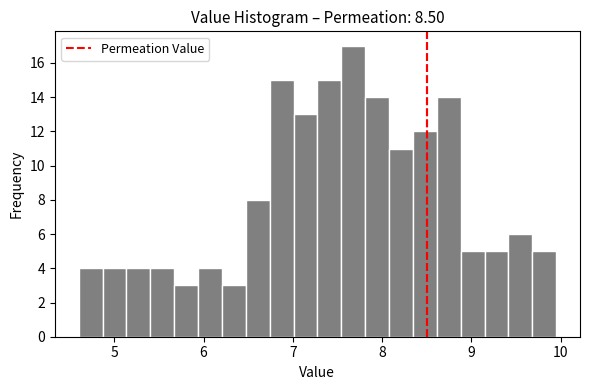

Around what value on the x-axis is the tallest bar? Give the approximate position of its centre, as read against the axis.

7.7